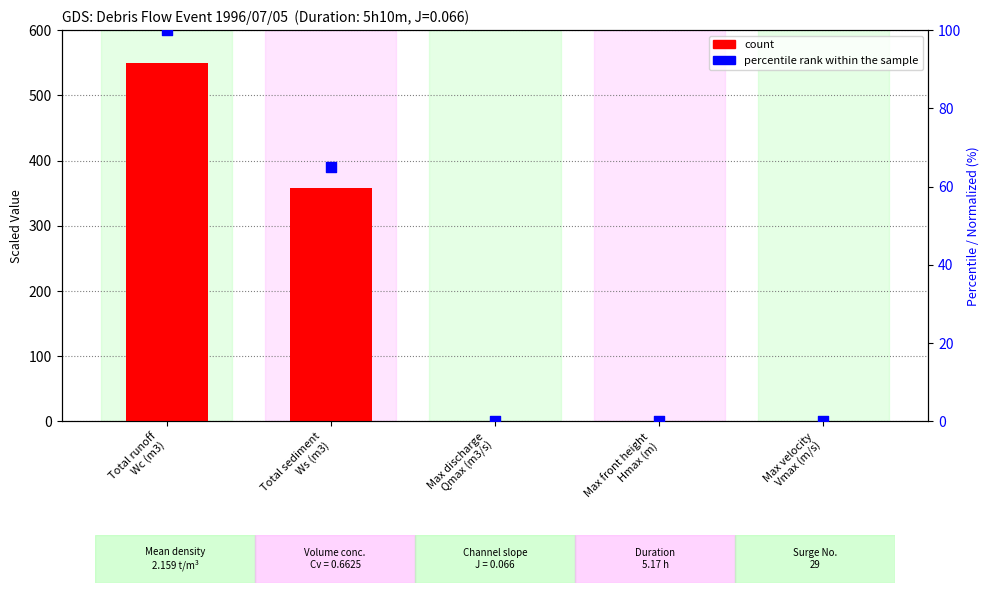

Which series has the largest total across all categories?

count